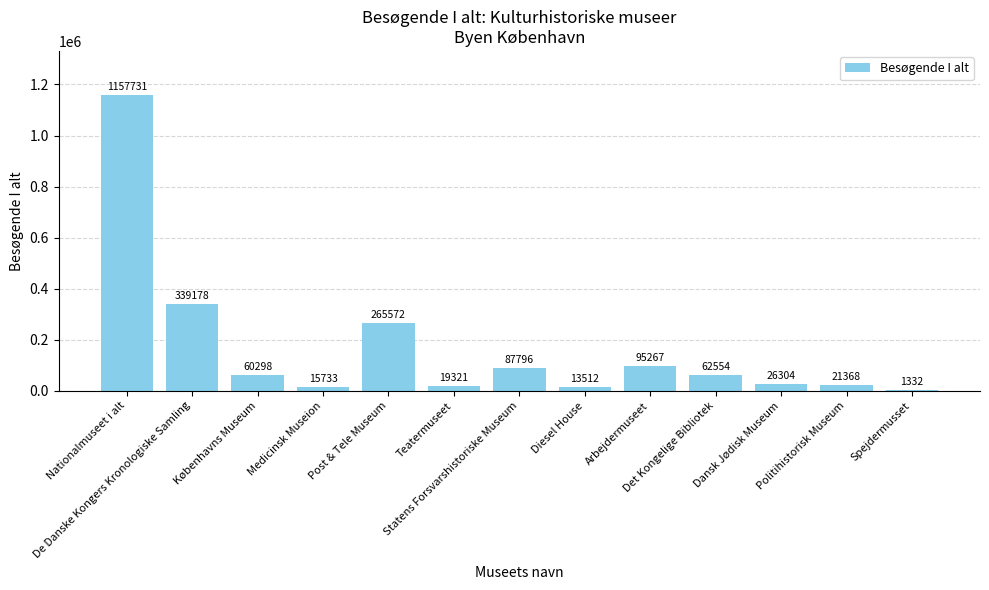

Where is the data nearest to the value 579531?

De Danske Kongers Kronologiske Samling